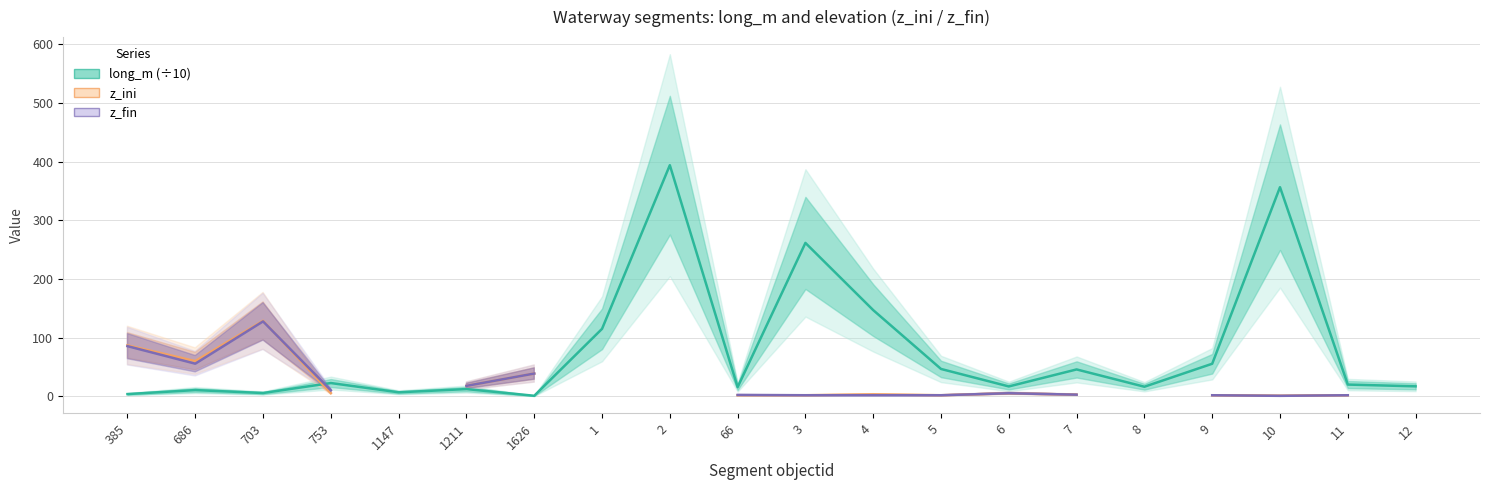

In long_m (÷10), how many points are higher than both neighbors (excluding endpoints)?

7